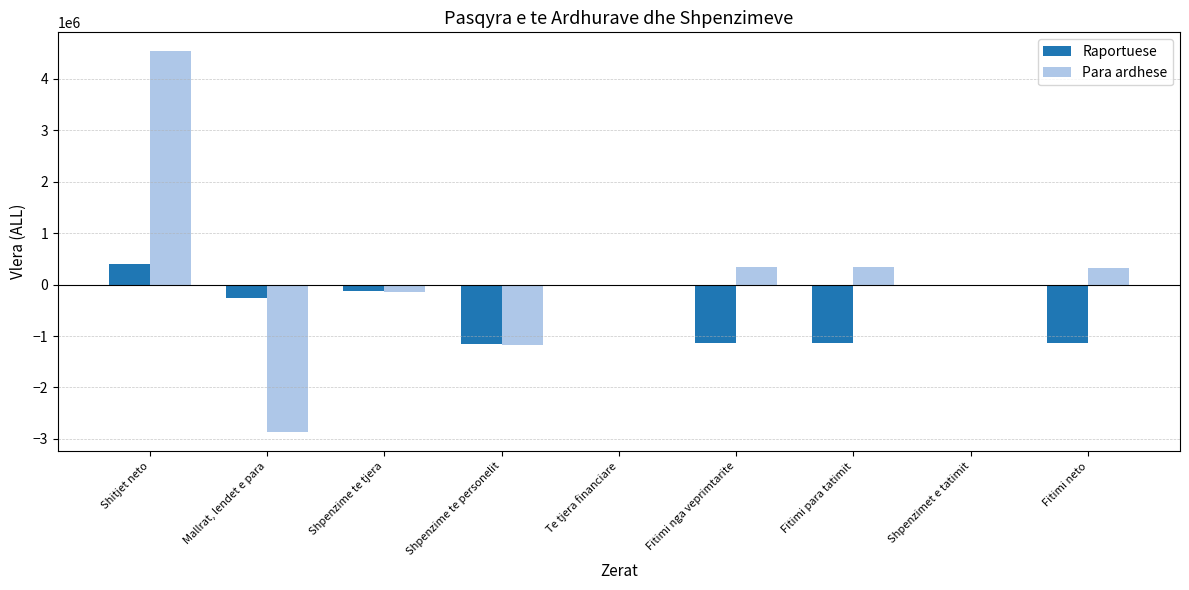

What is the sum of the Para ardhese values at Shpenzime te tjera and Fitimi neto?

184670